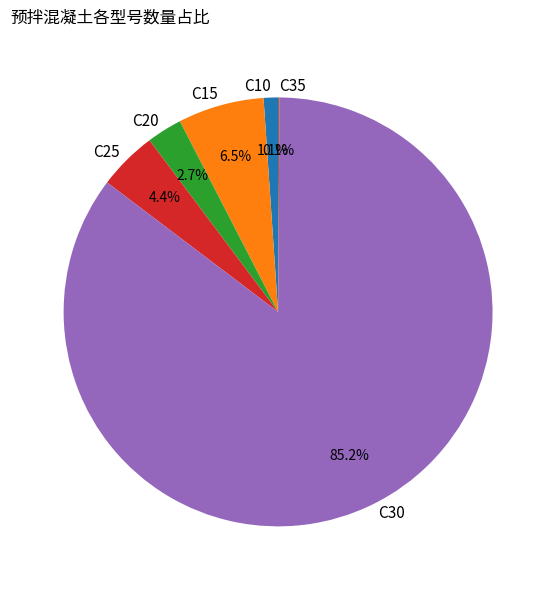

Does any single category account for the majority?

Yes